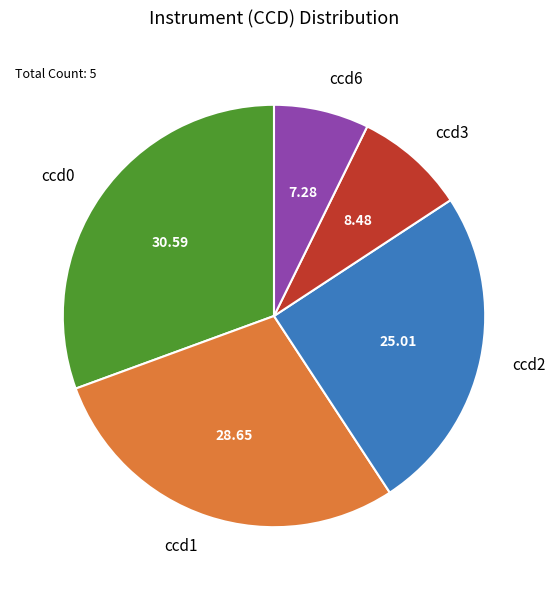

True or false: ccd2 accounts for 25% of the total.

True